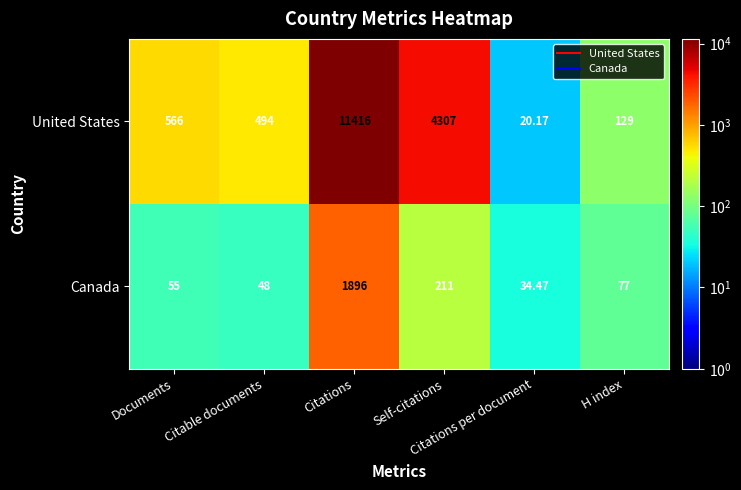

Which series has the largest total across all categories?

United States